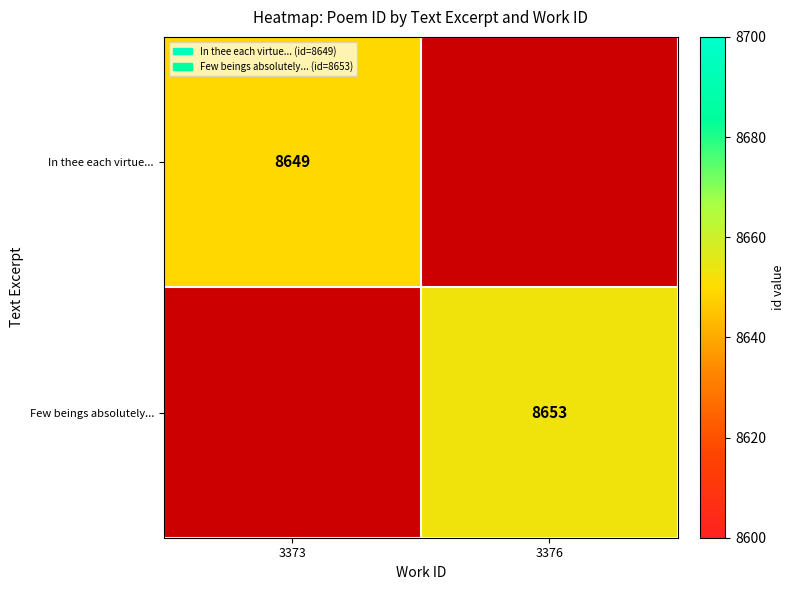

True or false: In thee each virtue... has a value of 13448 at 3373.

False